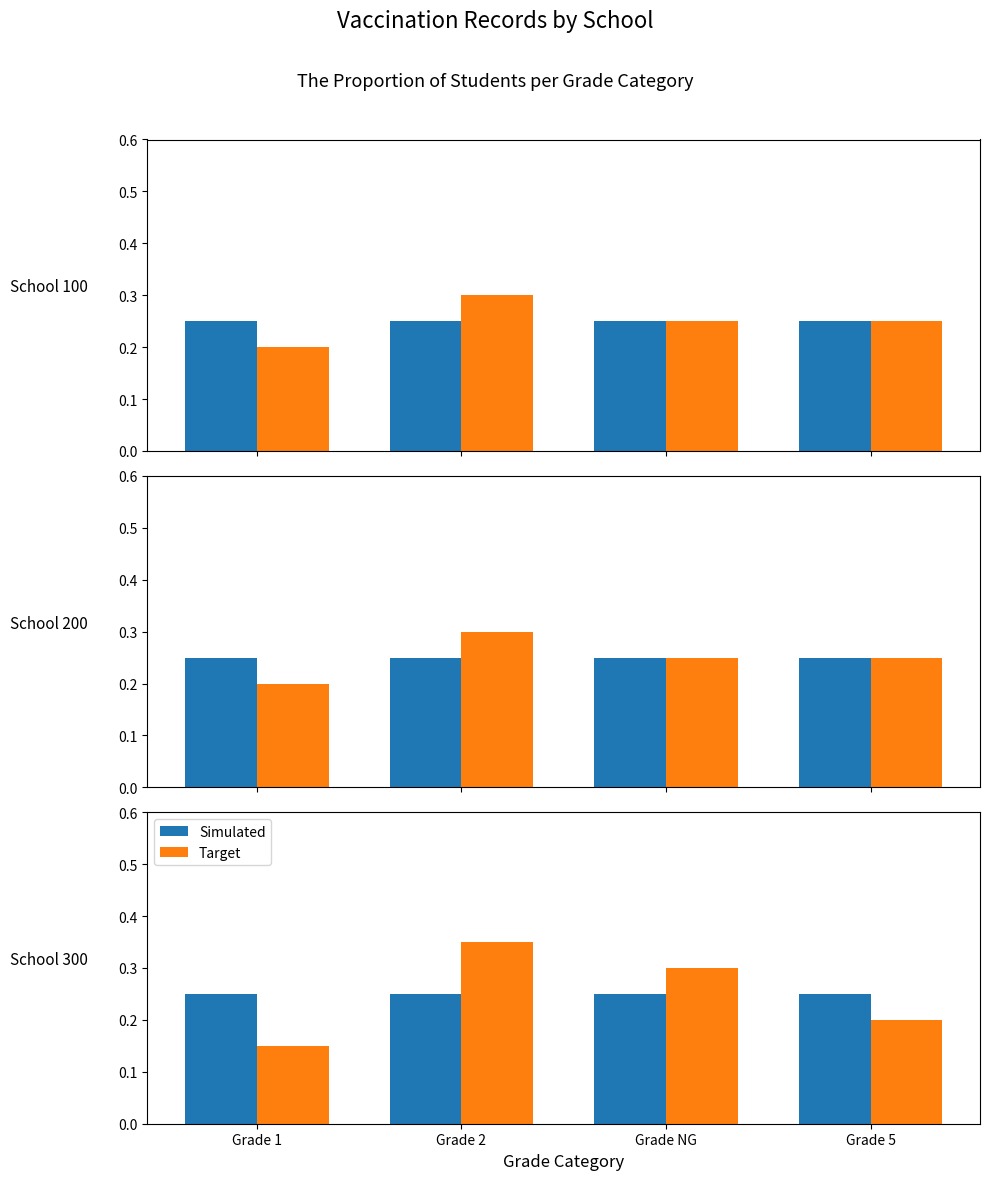

What position from the left is Grade NG?

3